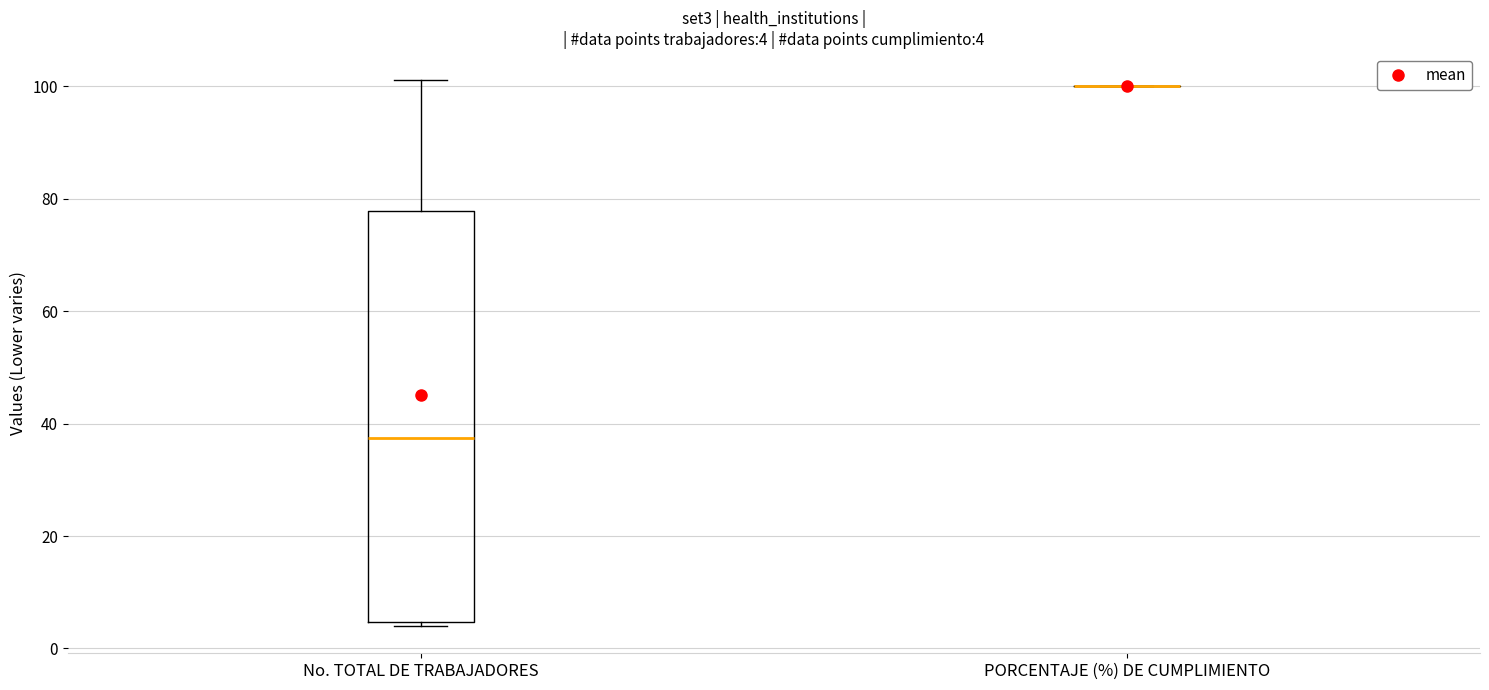

Comparing the boxes themselves (not the whiskers), which one is the tallest?

No. TOTAL DE TRABAJADORES